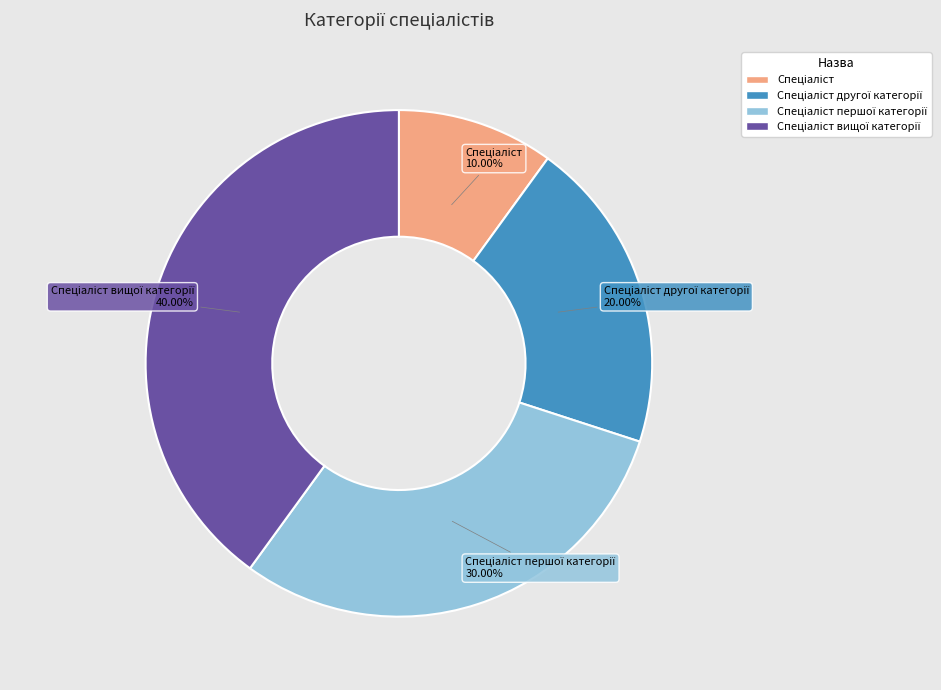

Is there any slice that represents more than half of the pie?

No